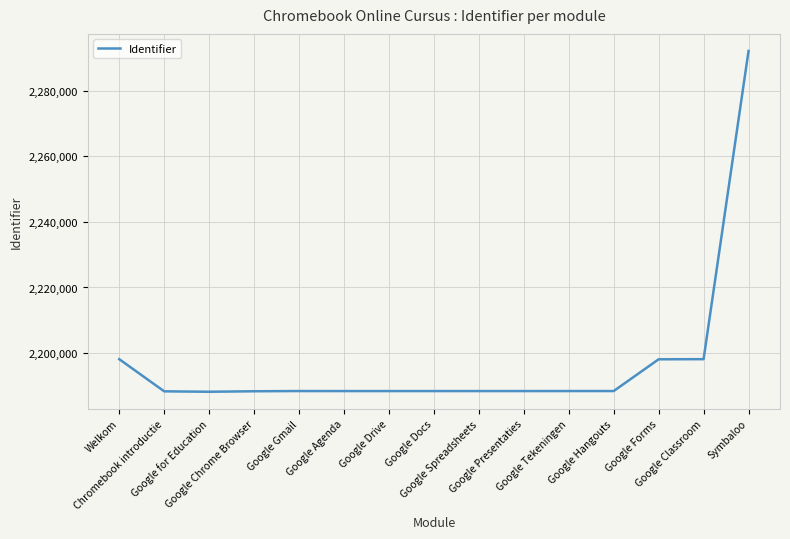

What is the smallest value displayed?

2188231